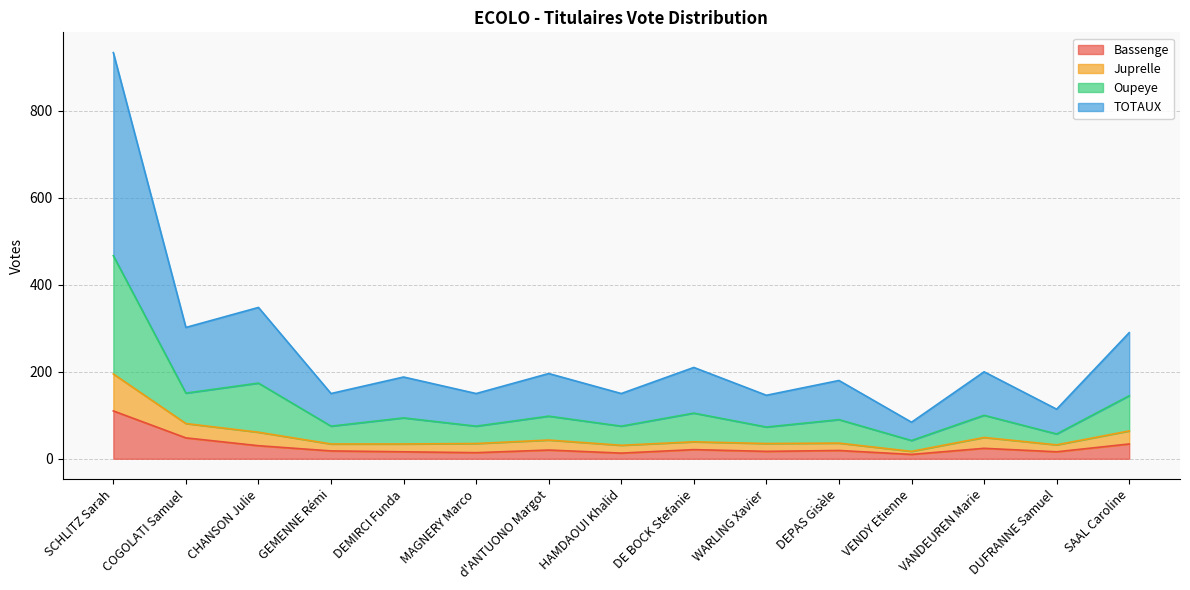

At which category does Oupeye reach its first local peak?

CHANSON Julie